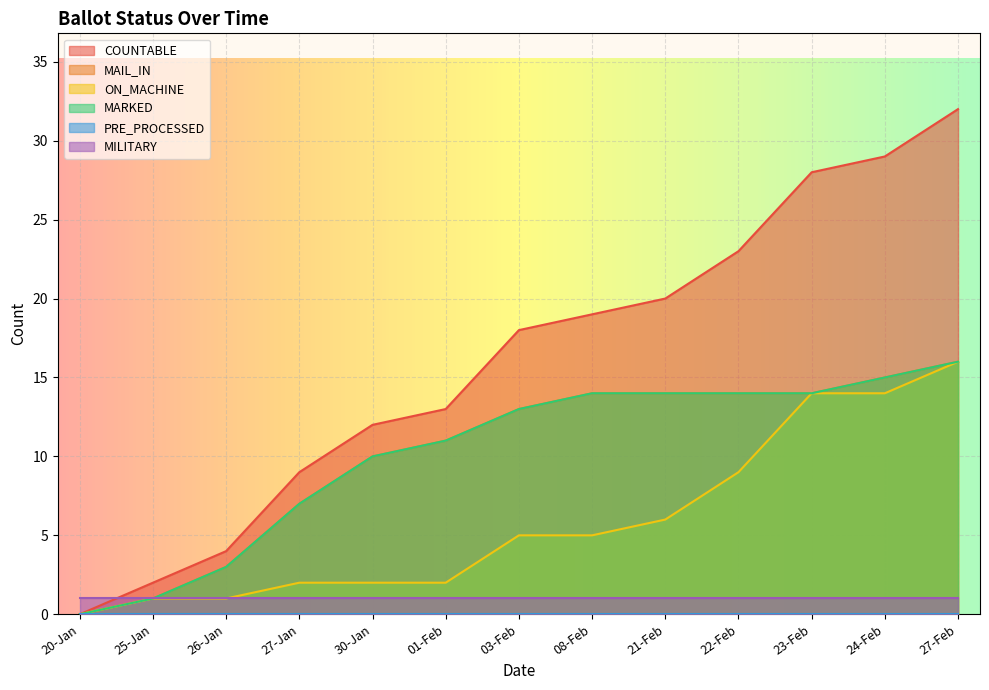

What is the highest value of the COUNTABLE series?

32